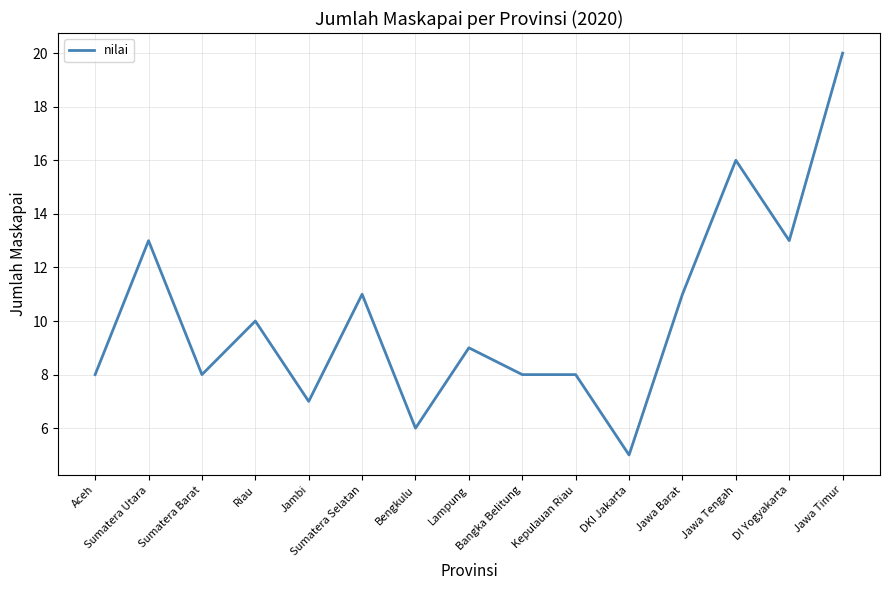

What is the minimum value shown in the chart?

5